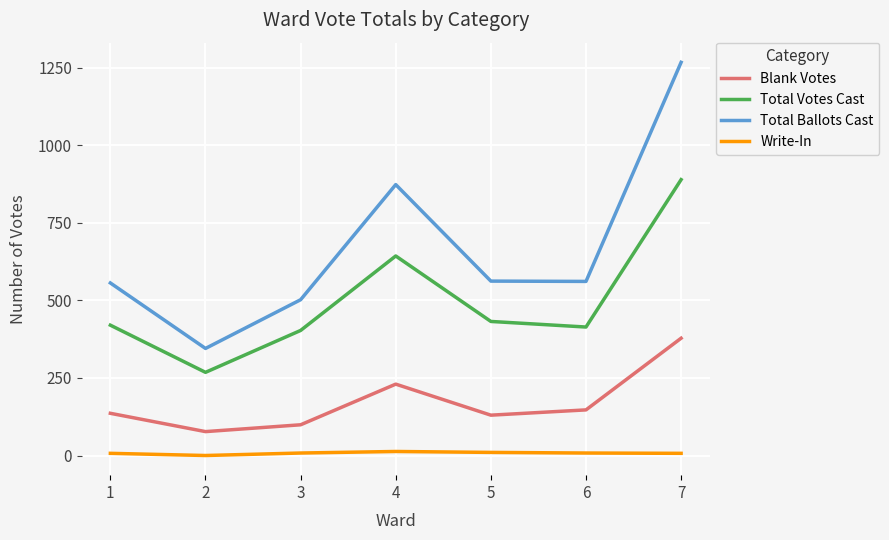

How many distinct data groups are displayed?

4